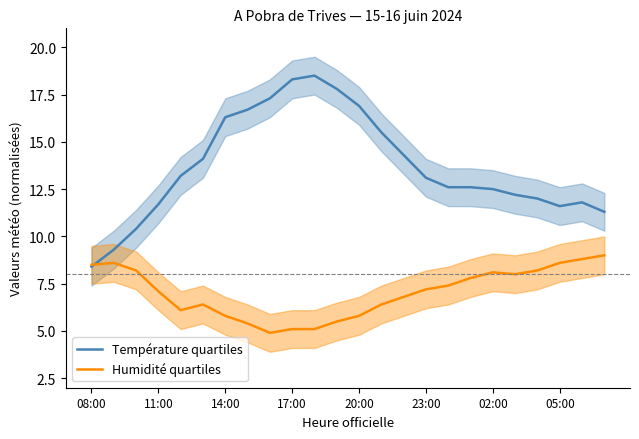

At how many categories does at least one series exceed 5?

24